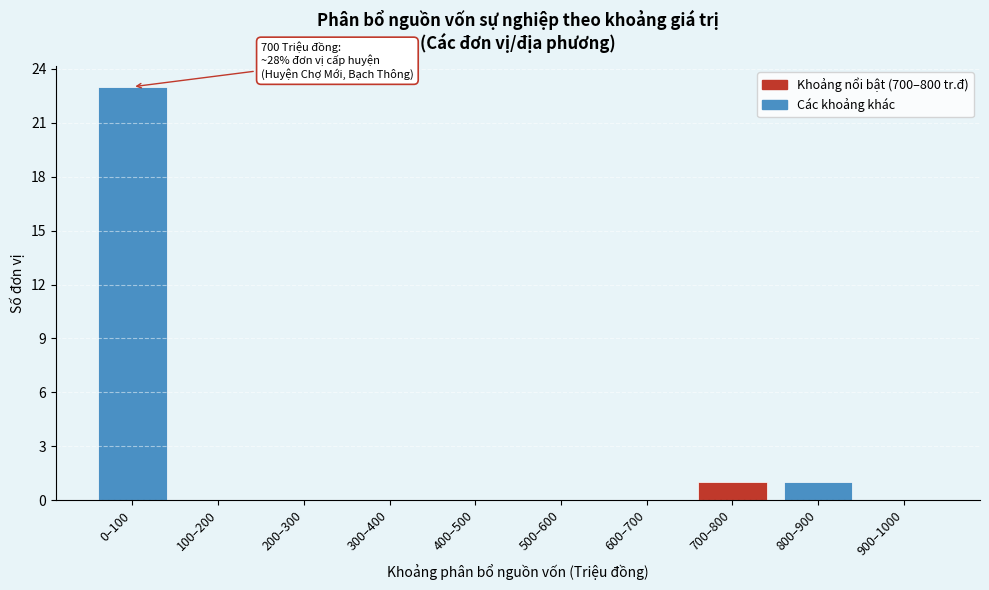

Reading left to right, transcribe all the data shown in this chart.

0–100=23	100–200=0	200–300=0	300–400=0	400–500=0	500–600=0	600–700=0	700–800=1	800–900=1	900–1000=0